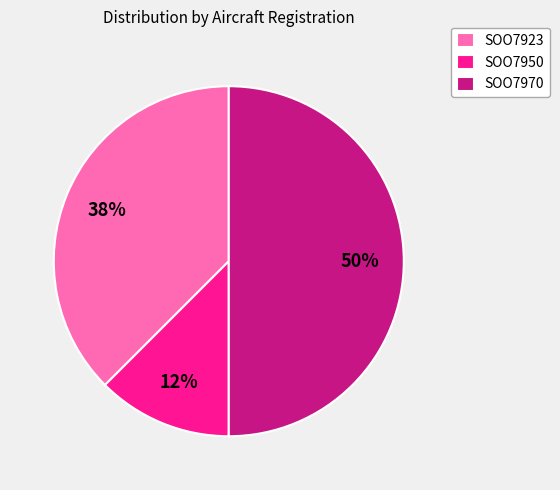

What percentage is the SOO7970 slice, to the nearest percent?

50%